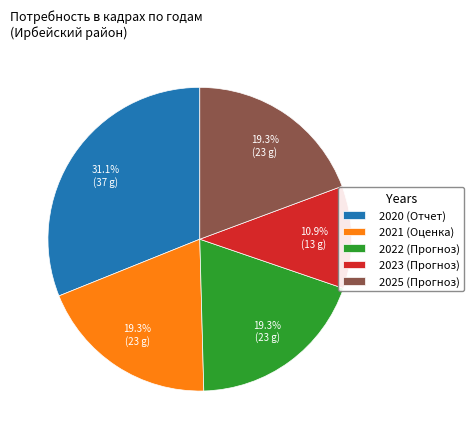

Between 2022 (Прогноз) and 2023 (Прогноз), which is larger?

2022 (Прогноз)